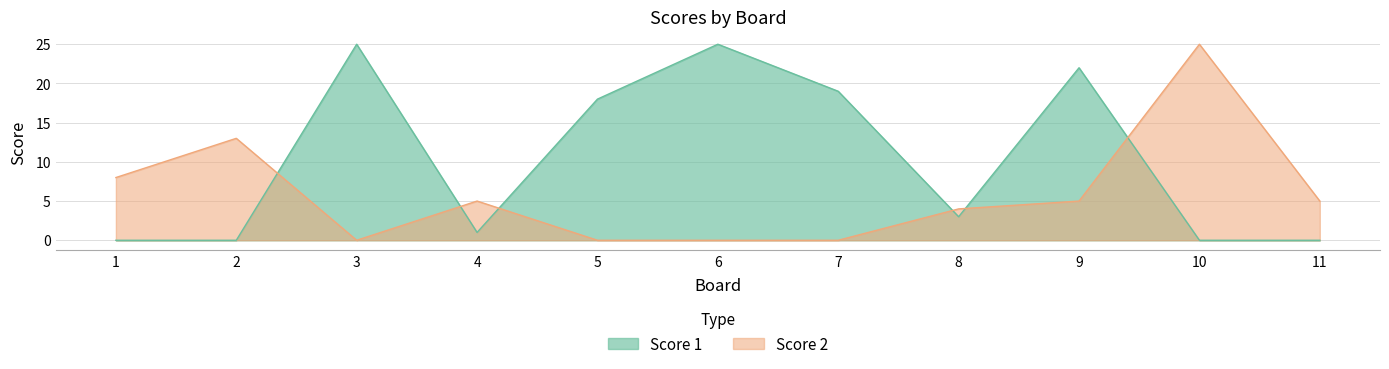

At which label is Score 2 closest to 12?

2